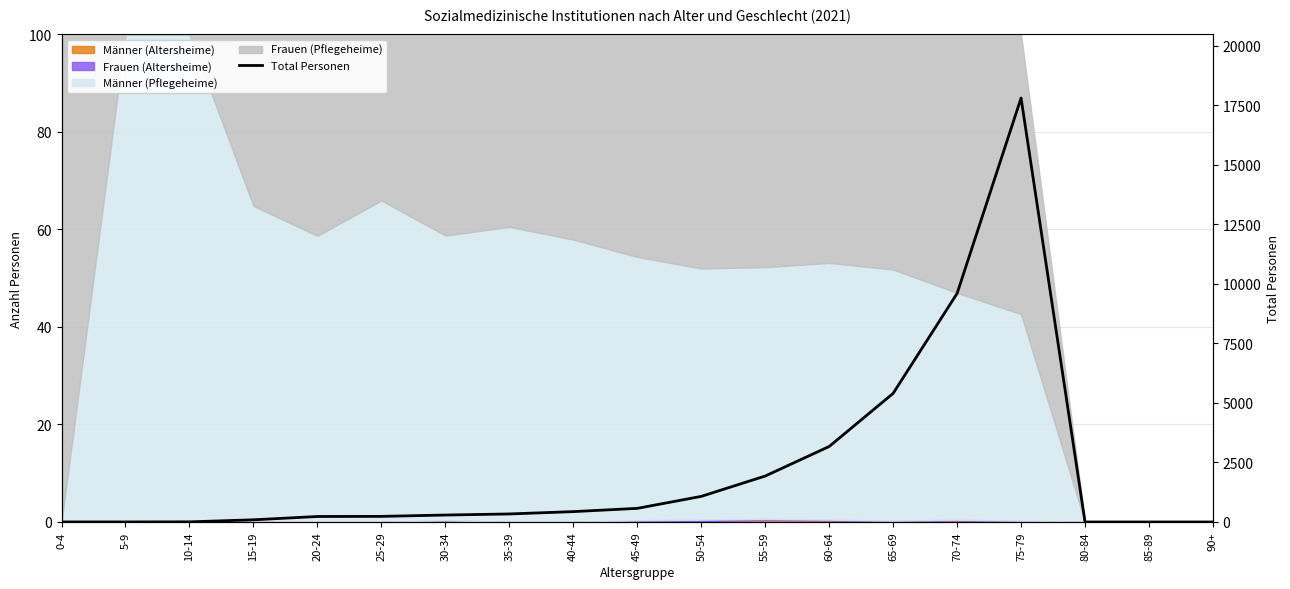

What position from the left is 20-24?

5